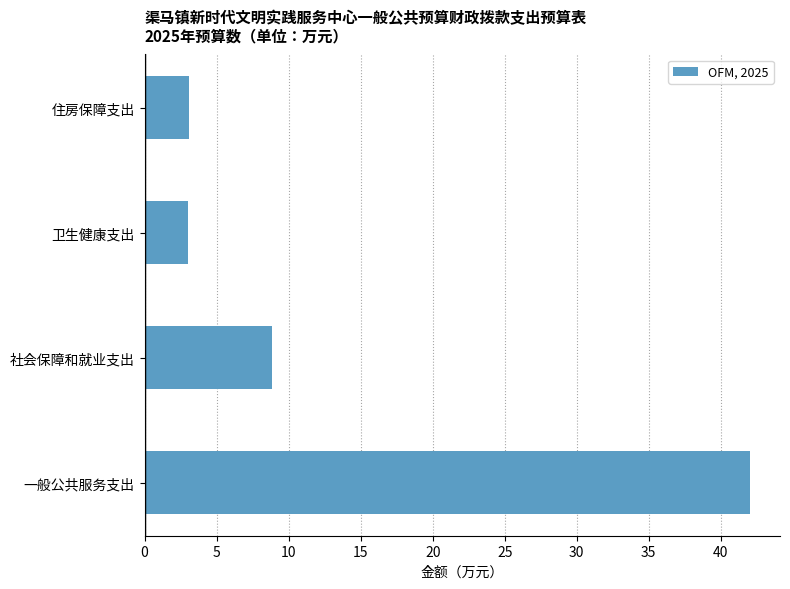

Which label corresponds to the largest value in the chart?

一般公共服务支出